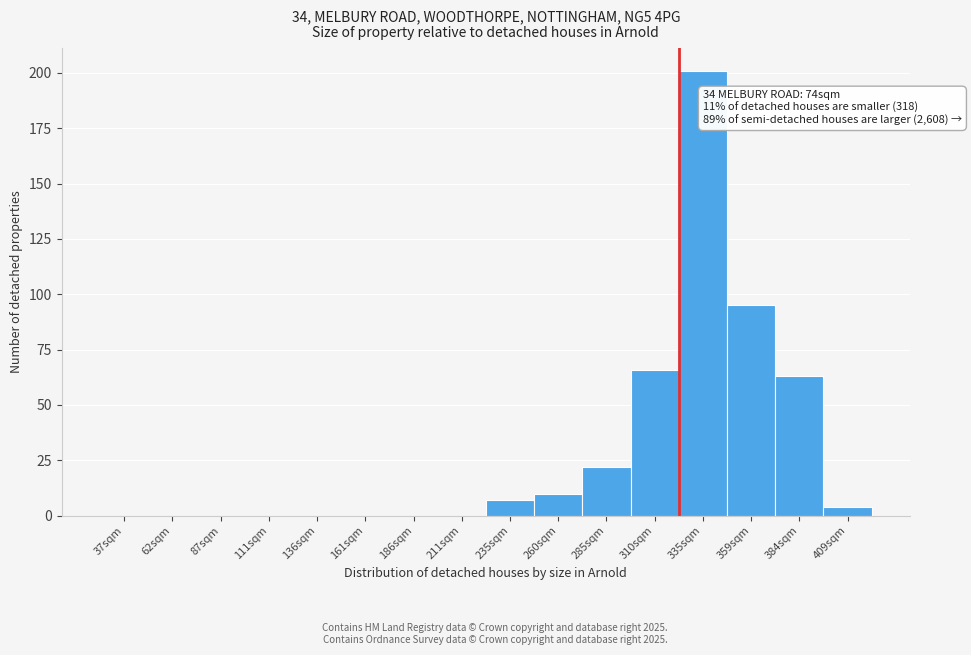

Reading left to right, transcribe all the data shown in this chart.

37sqm=0	62sqm=0	87sqm=0	111sqm=0	136sqm=0	161sqm=0	186sqm=0	211sqm=0	235sqm=7	260sqm=10	285sqm=22	310sqm=66	335sqm=201	359sqm=95	384sqm=63	409sqm=4